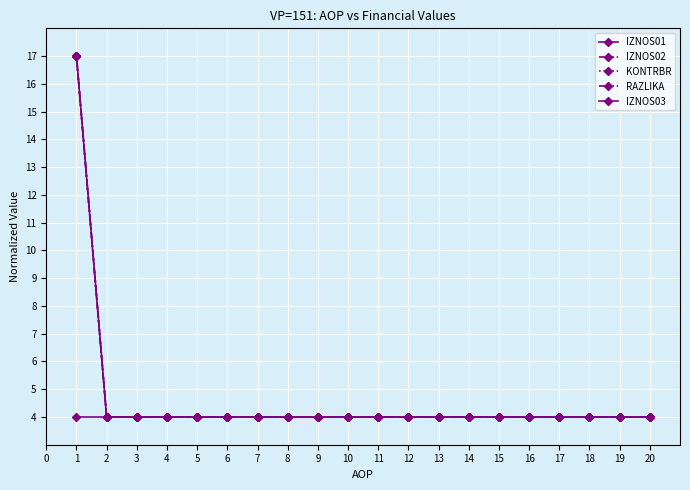

Is this an area chart (filled region under the line)?

No